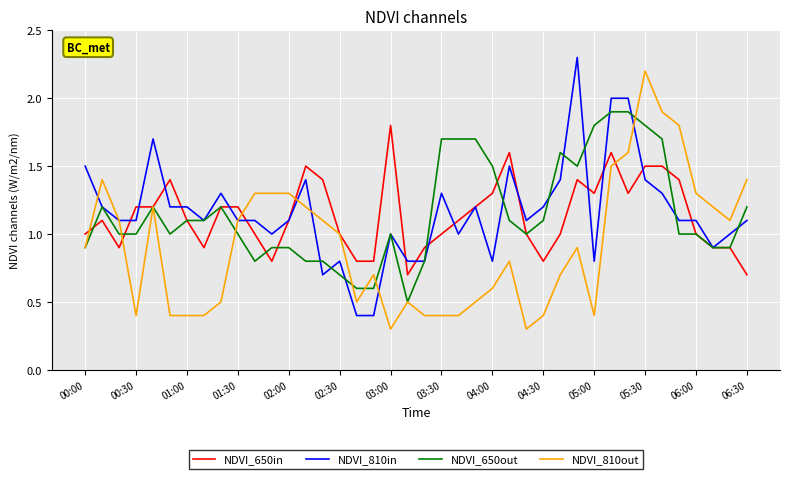

What is the smallest value displayed?

0.3